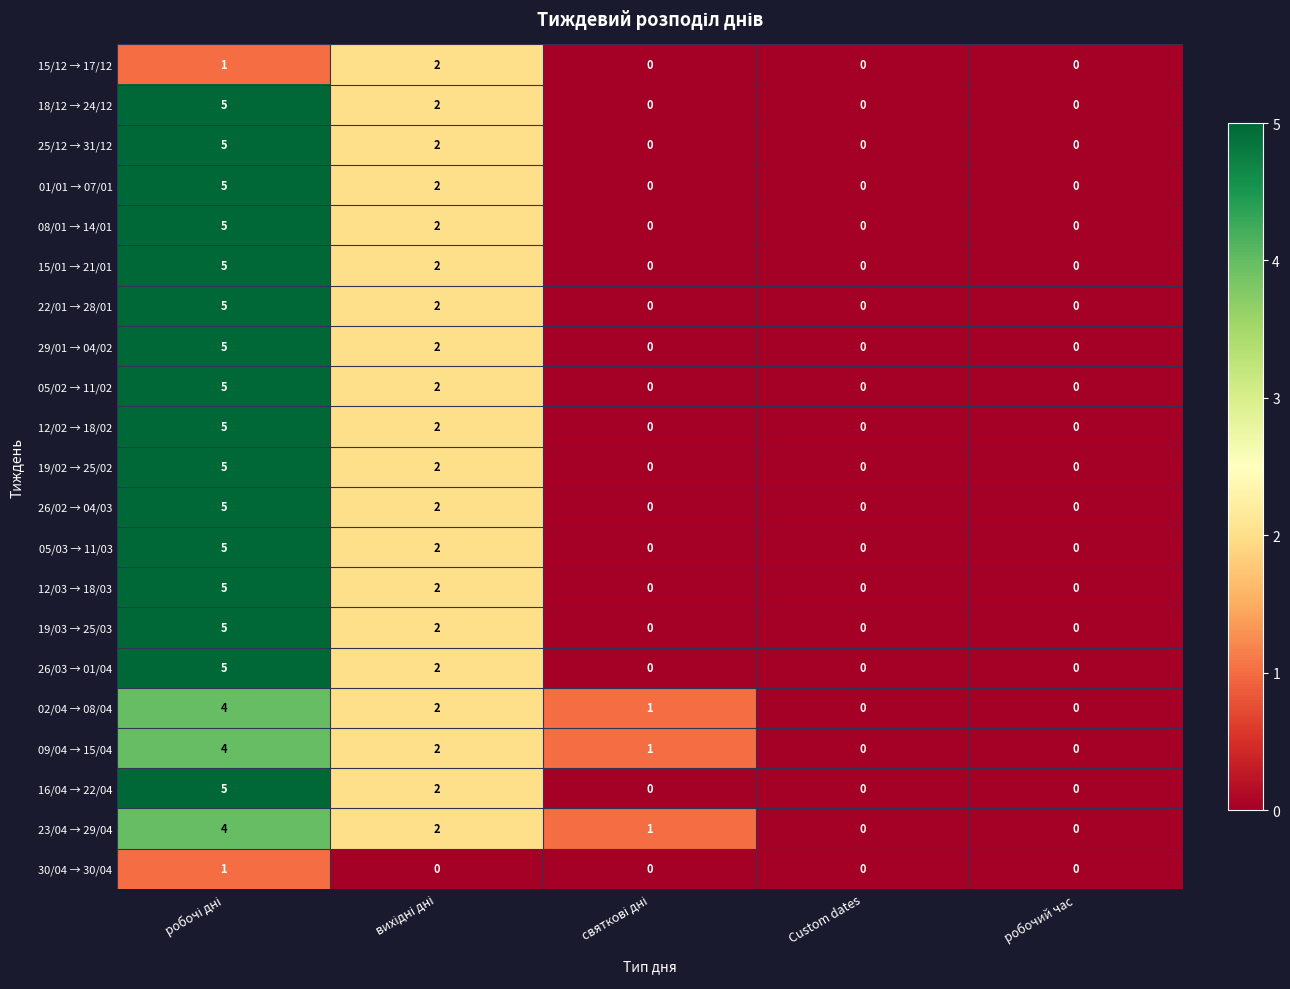

What is the difference between the maximum and minimum values in the 26/03 → 01/04 series?

5